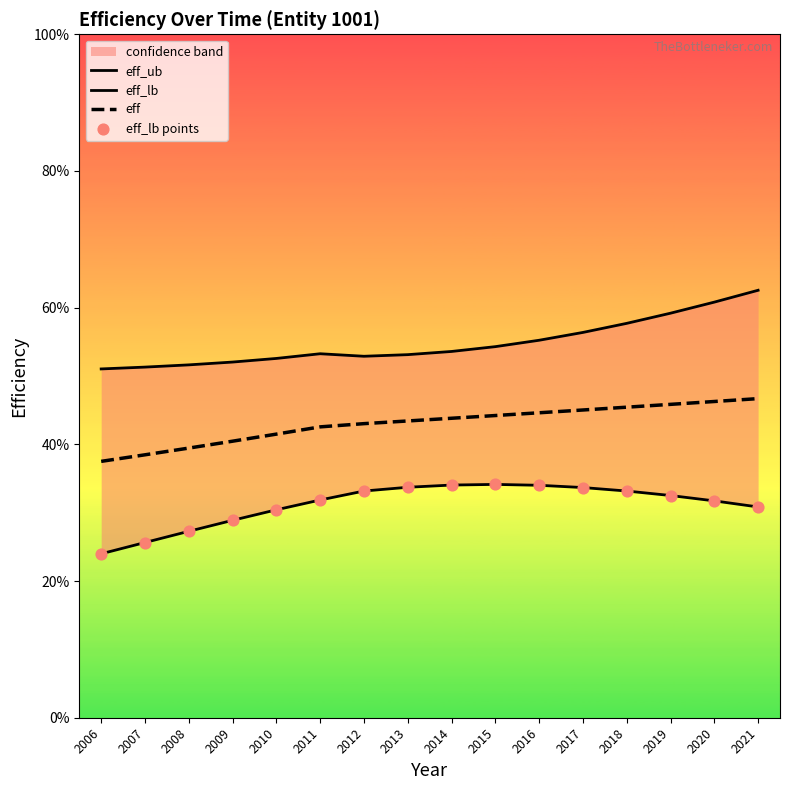

Which series reaches the minimum Y coordinate?

eff_lb